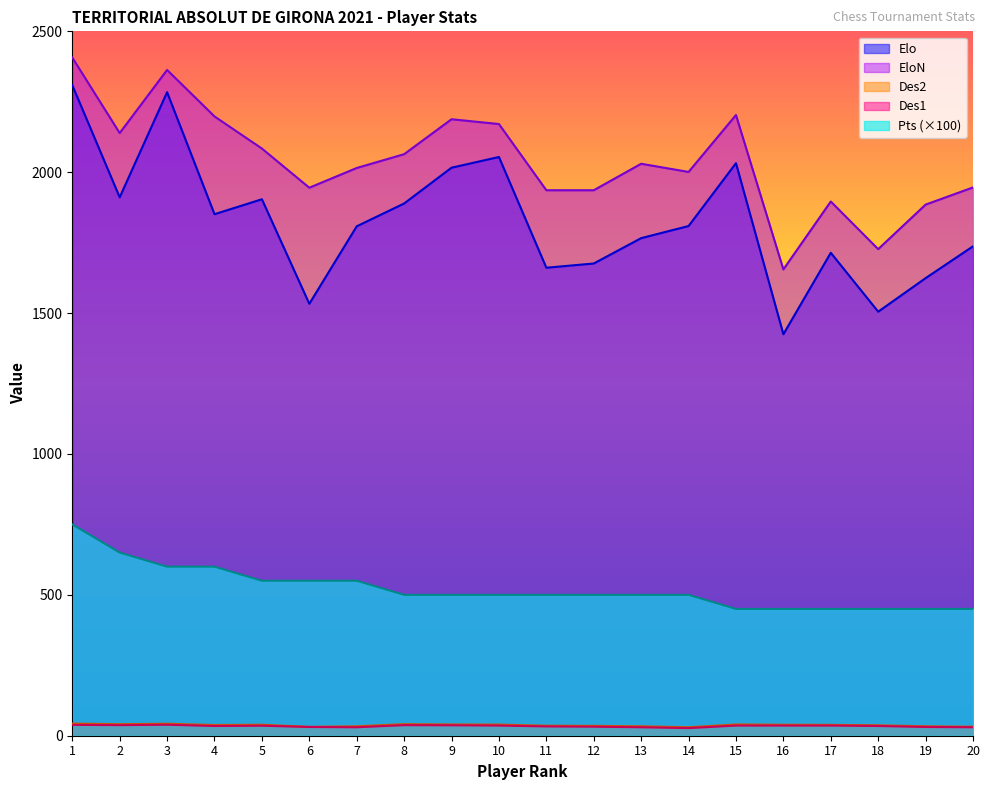

Does the chart display data point markers on the line(s)?

No